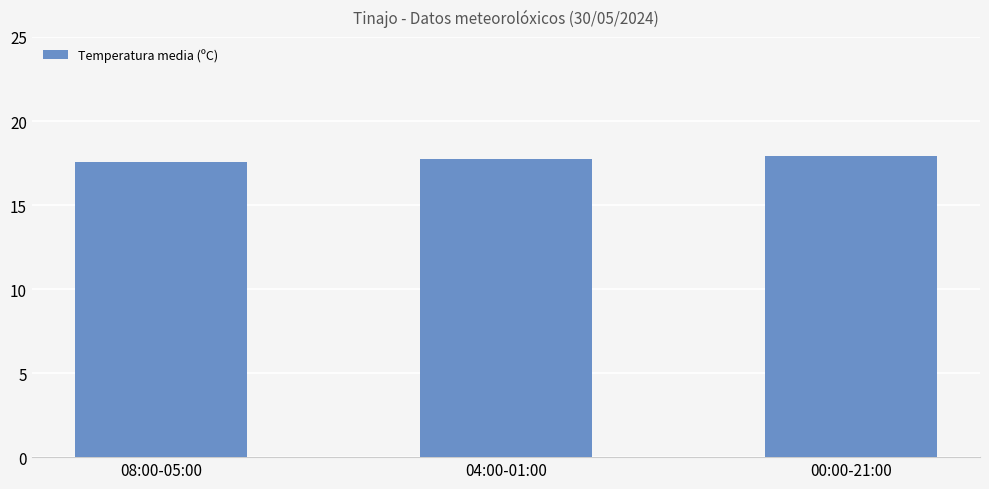

What is the sum of all values?

53.2